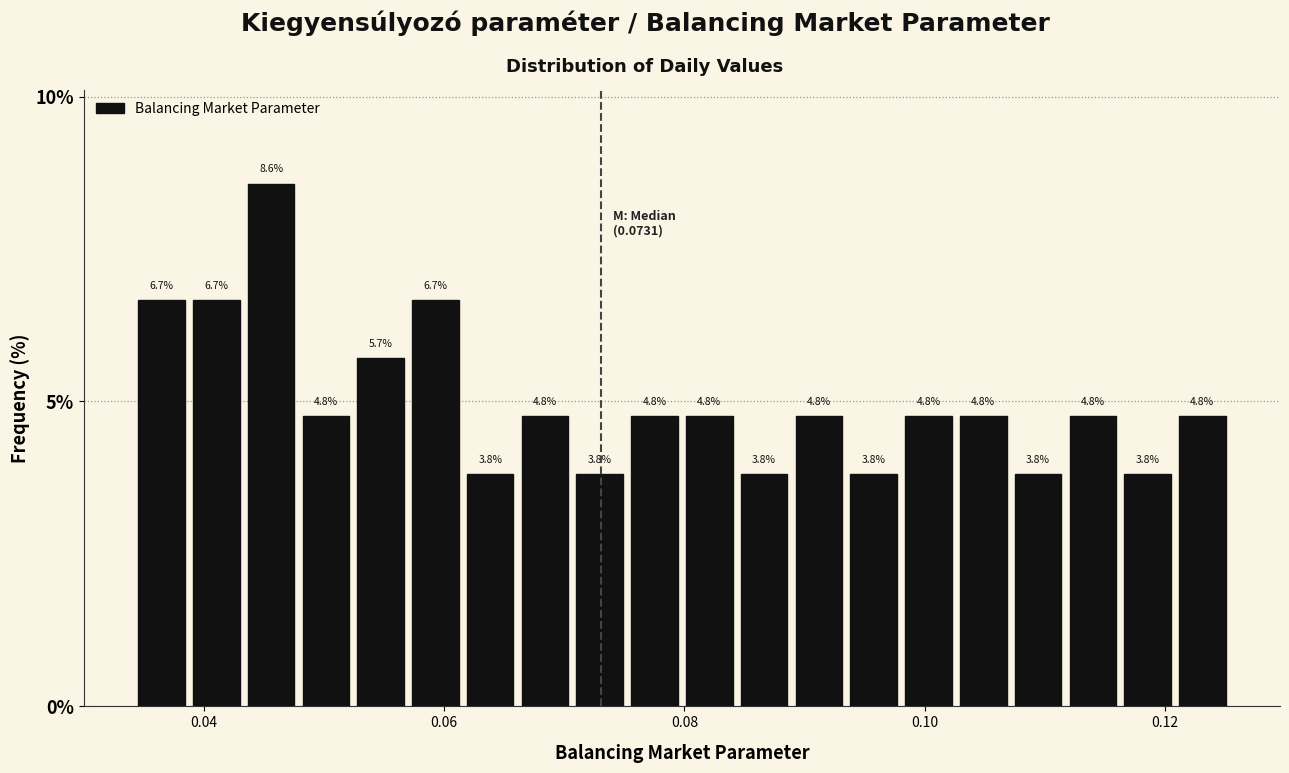

Read against the x-axis, roughly where is the centre of the tallest bar?

0.046